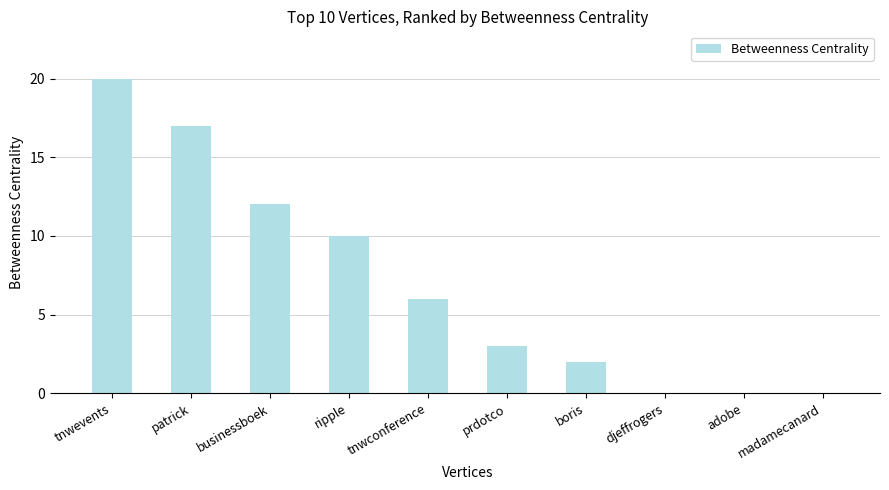

Is it true that the value at boris is 1?

False